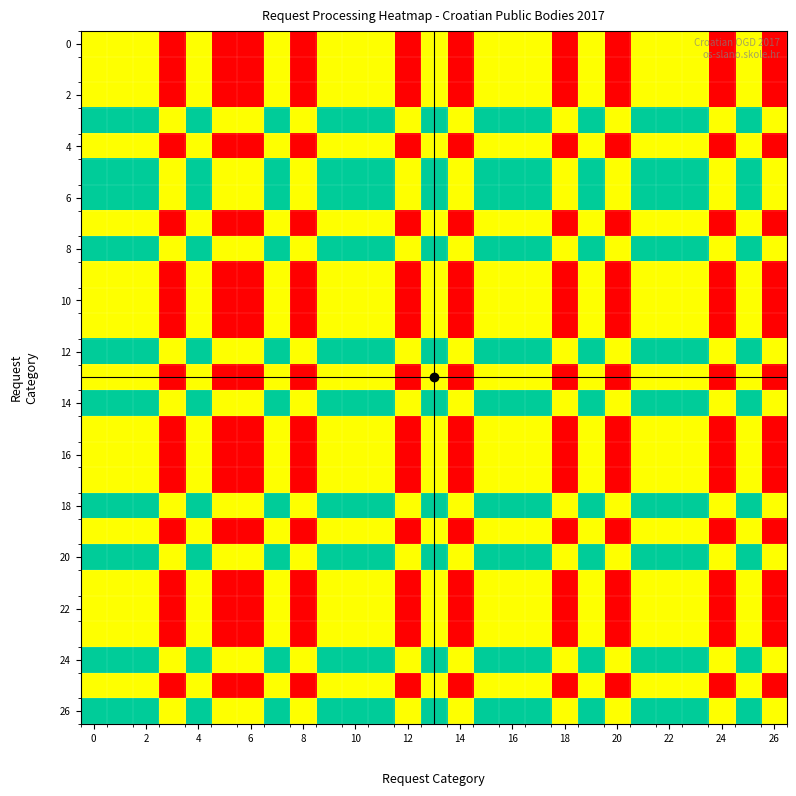

Which series has the widest spread of values?

row_0